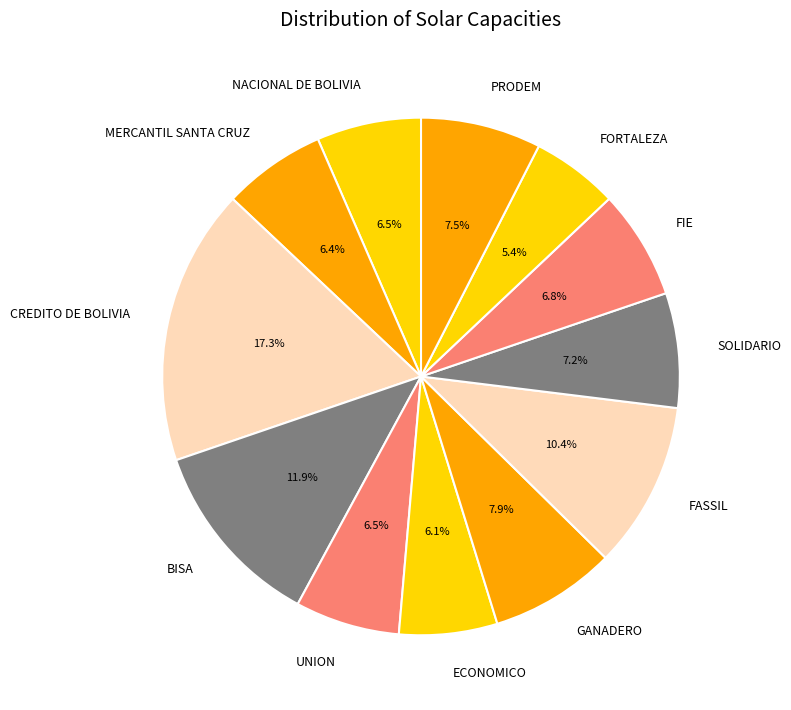

Count the number of slices in the pie.

12